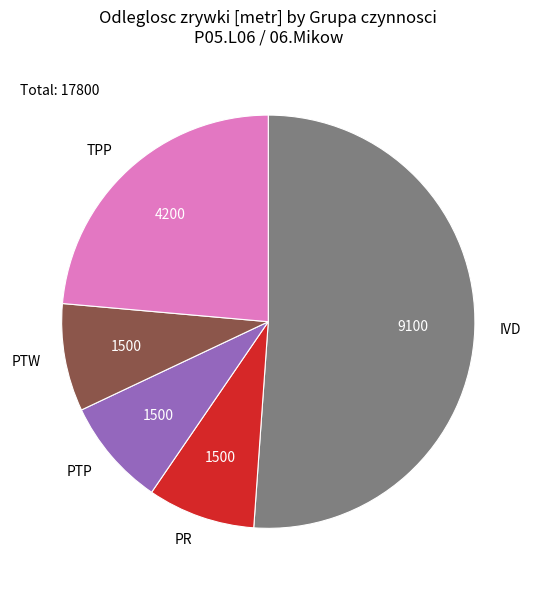

Is the sum of IVD and PTW greater than half?

Yes